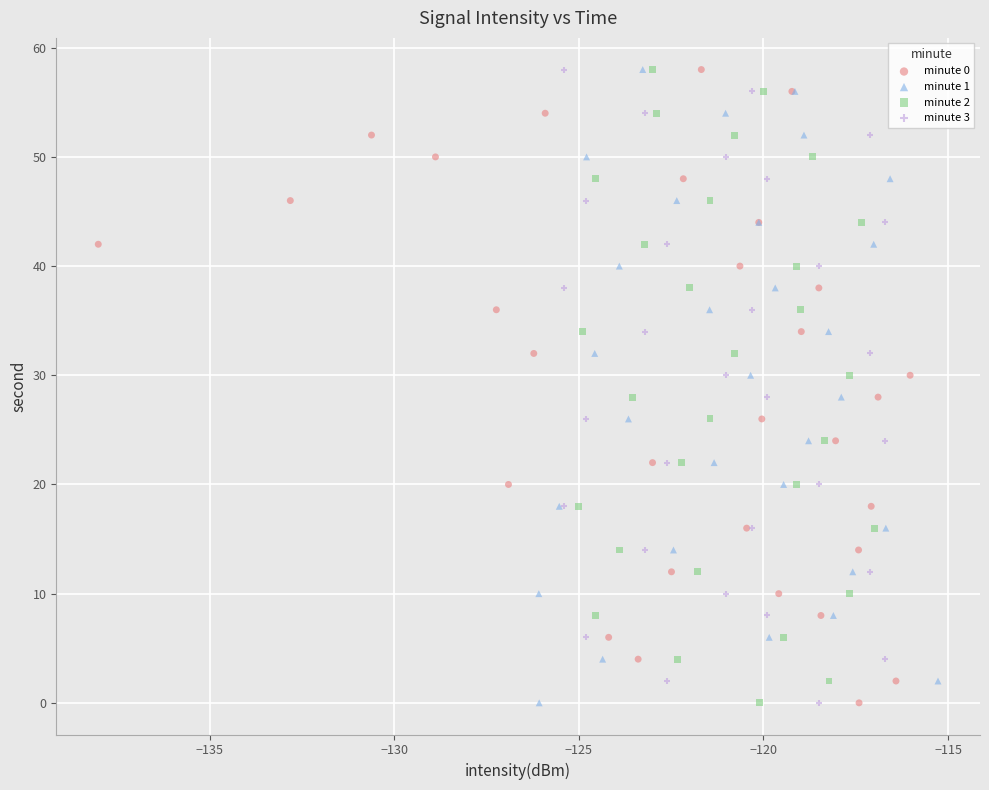

What are all the series names shown in the legend?

minute 0, minute 1, minute 2, minute 3